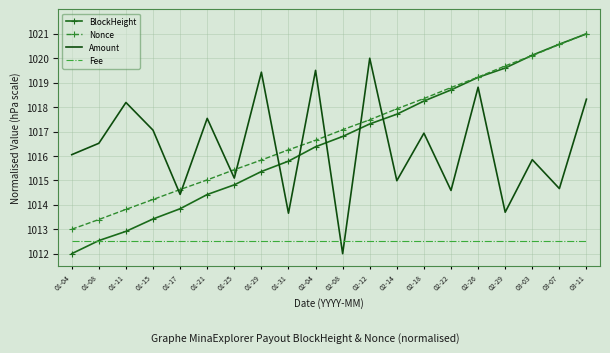

What is the sum of all Amount values?

20327.3